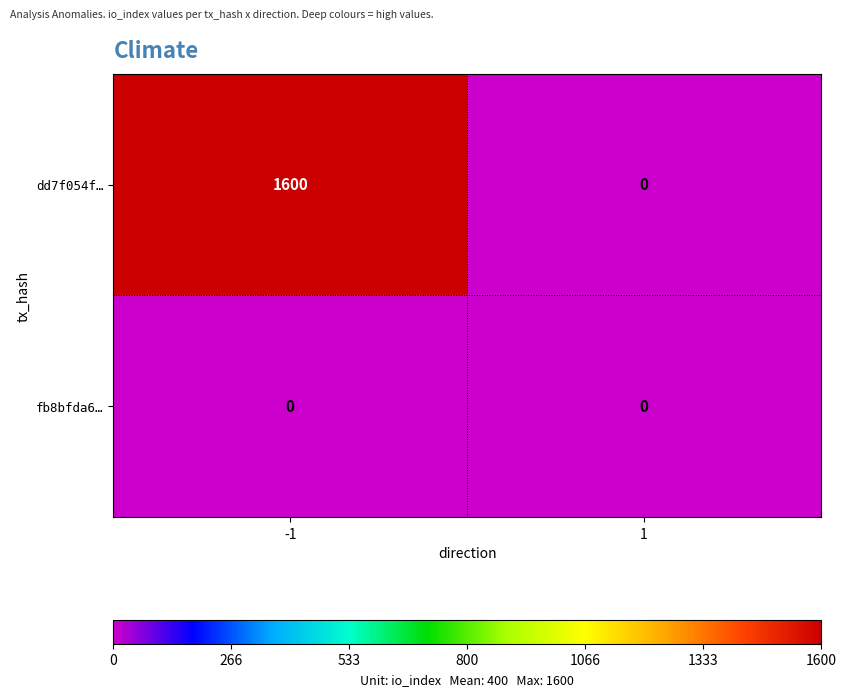

Which series has the largest total across all categories?

dd7f054f…